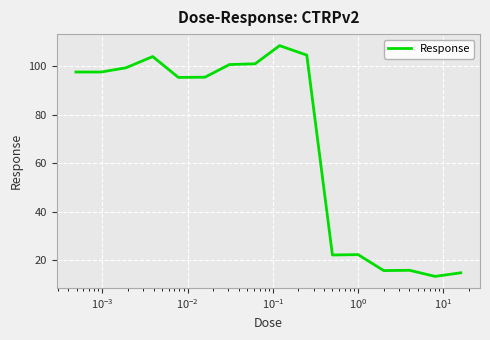

What is the maximum value shown in the chart?

108.6